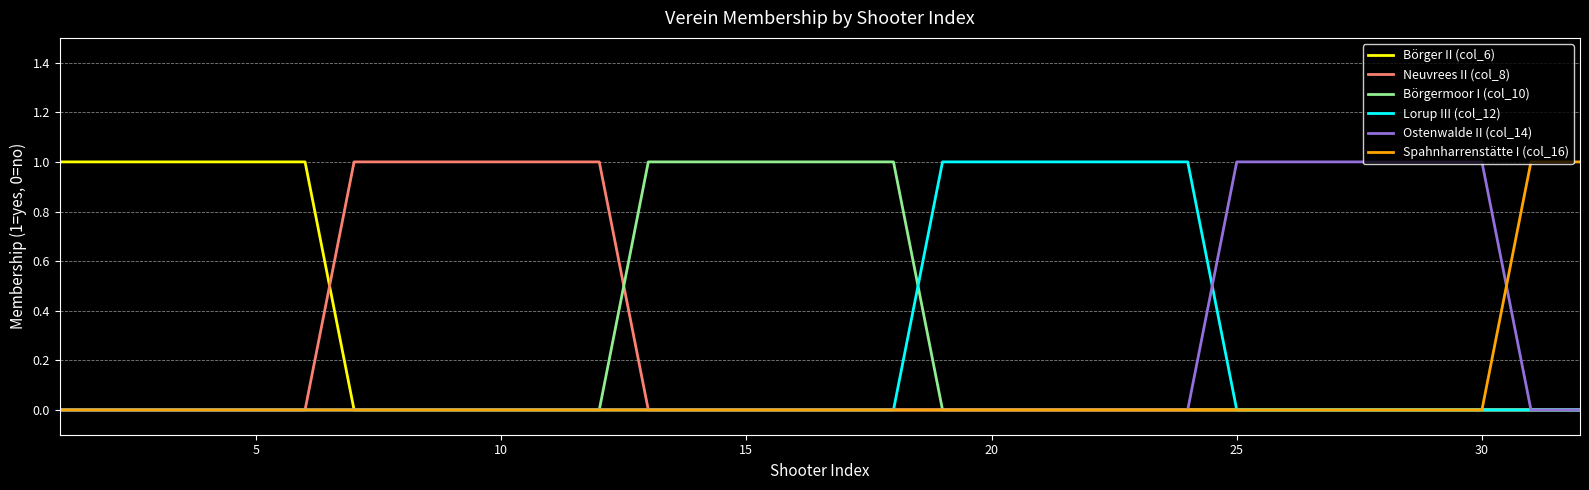

Reading left to right, list all the values displayed in this chart.

Börger II (col_6): 1	1	1	1	1	1	0	0	0	0	0	0	0	0	0	0	0	0	0	0	0	0	0	0	0	0	0	0	0	0	0	0
Neuvrees II (col_8): 0	0	0	0	0	0	1	1	1	1	1	1	0	0	0	0	0	0	0	0	0	0	0	0	0	0	0	0	0	0	0	0
Börgermoor I (col_10): 0	0	0	0	0	0	0	0	0	0	0	0	1	1	1	1	1	1	0	0	0	0	0	0	0	0	0	0	0	0	0	0
Lorup III (col_12): 0	0	0	0	0	0	0	0	0	0	0	0	0	0	0	0	0	0	1	1	1	1	1	1	0	0	0	0	0	0	0	0
Ostenwalde II (col_14): 0	0	0	0	0	0	0	0	0	0	0	0	0	0	0	0	0	0	0	0	0	0	0	0	1	1	1	1	1	1	0	0
Spahnharrenstätte I (col_16): 0	0	0	0	0	0	0	0	0	0	0	0	0	0	0	0	0	0	0	0	0	0	0	0	0	0	0	0	0	0	1	1